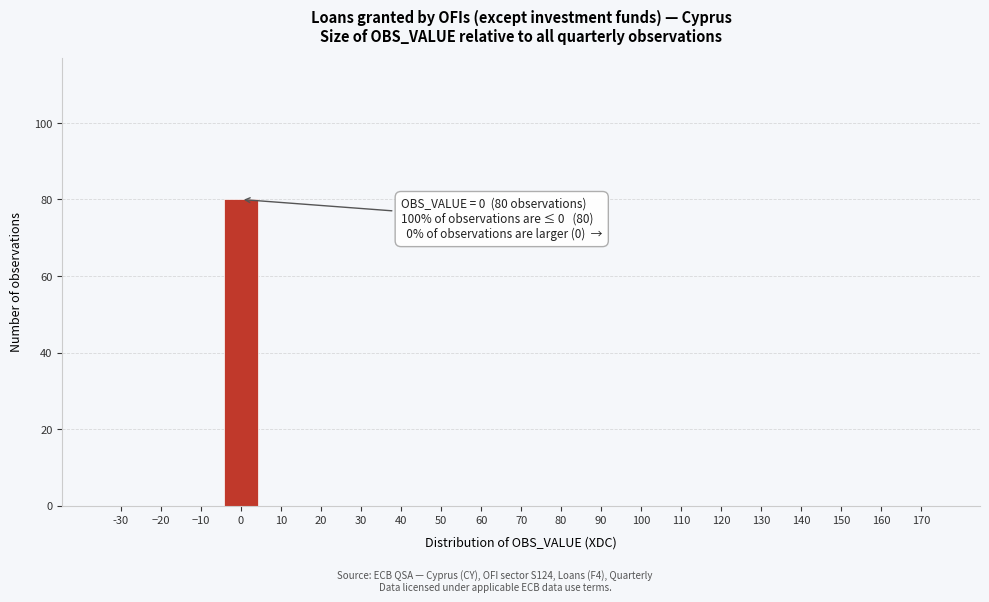

Reading right to left, list all the values displayed in this chart.

170=0	160=0	150=0	140=0	130=0	120=0	110=0	100=0	90=0	80=0	70=0	60=0	50=0	40=0	30=0	20=0	10=0	0=80	−10=0	−20=0	-30=0